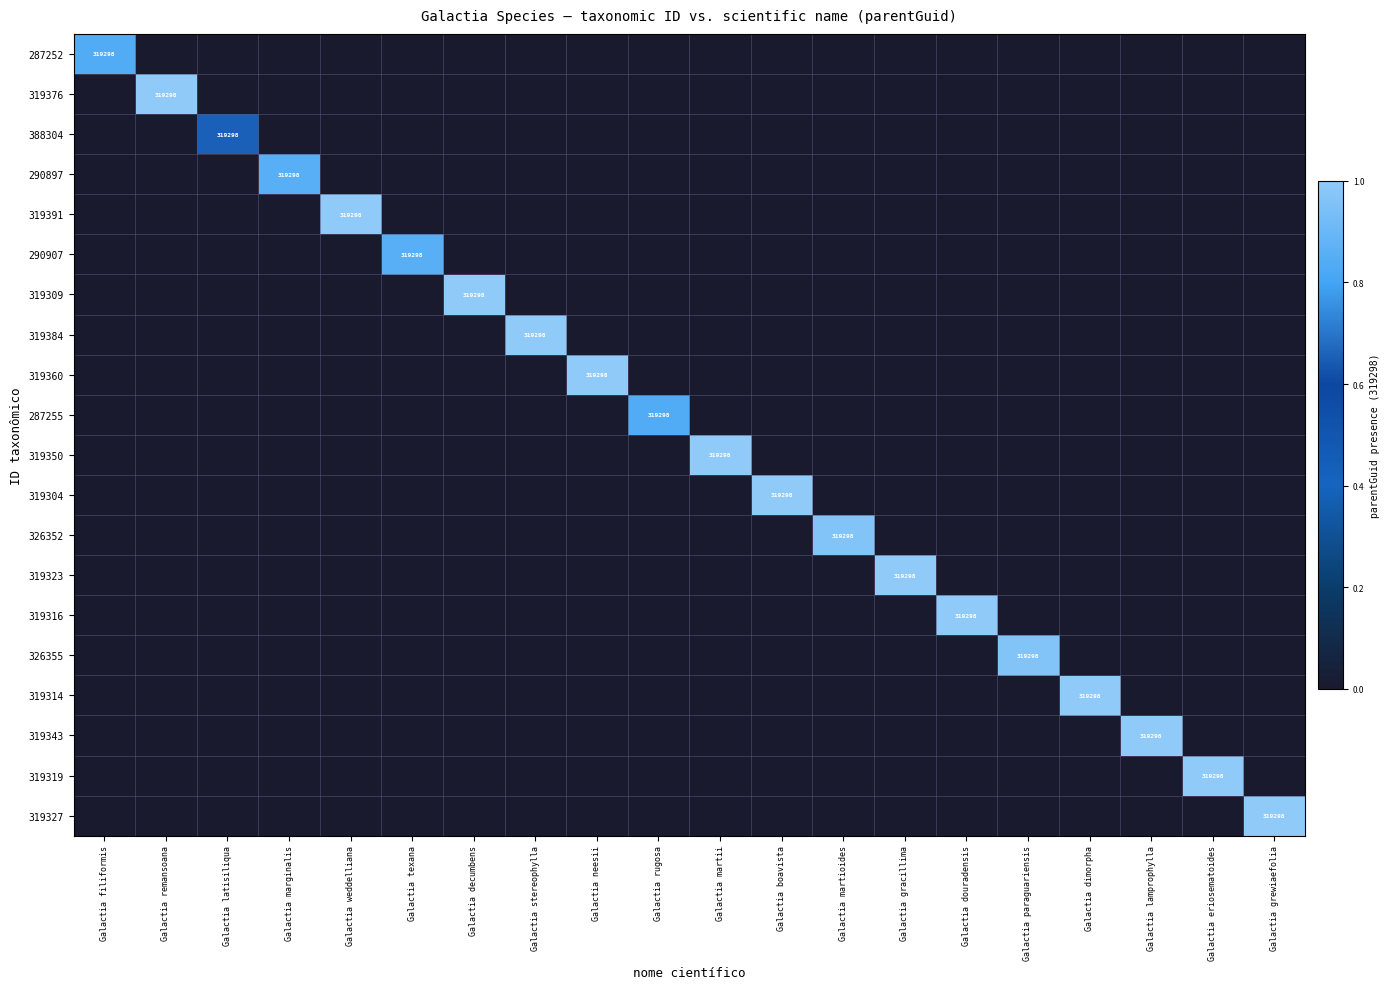

Between Galactia decumbens and Galactia marginalis, which is larger?

Galactia decumbens